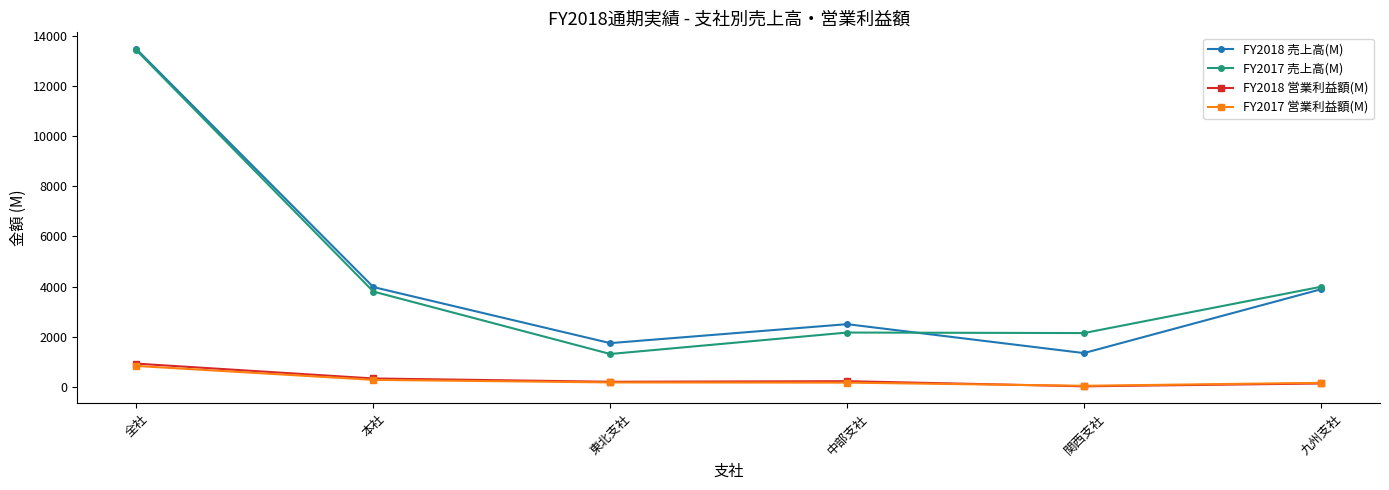

Which series changed the most between 全社 and 本社?

FY2017 売上高(M)